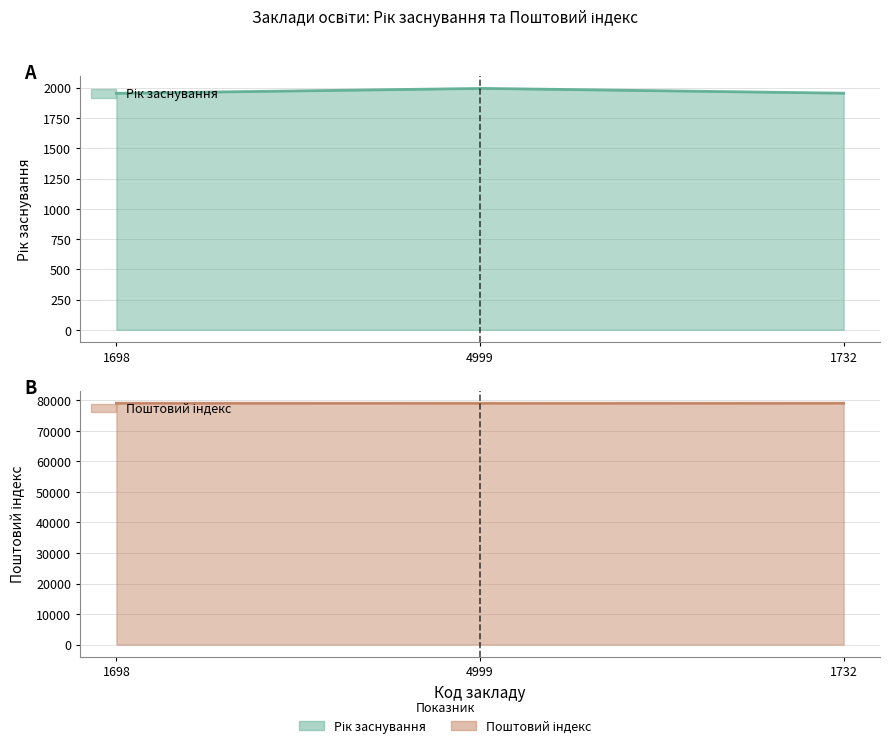

Where does the Поштовий індекс series first go above 79052?

1732